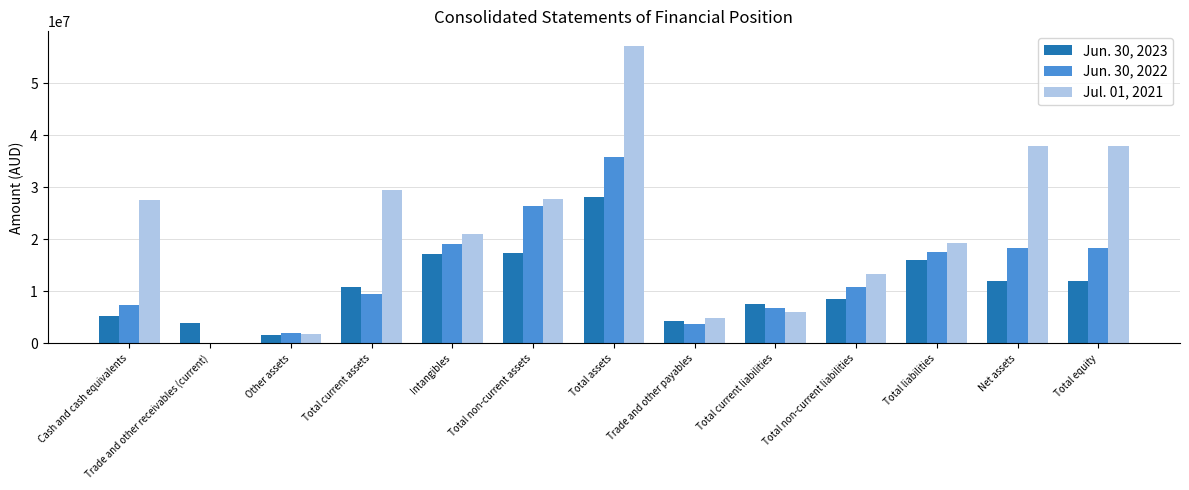

Between Total current liabilities and Total liabilities, which series saw the biggest shift?

Jul. 01, 2021